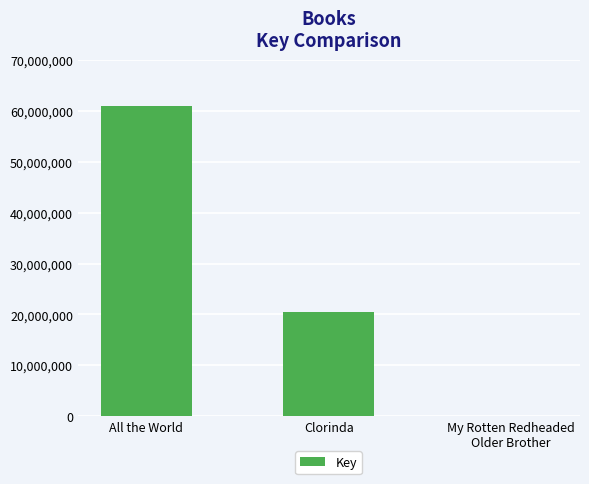

Reading left to right, list all the values displayed in this chart.

60997817	20532686	5986